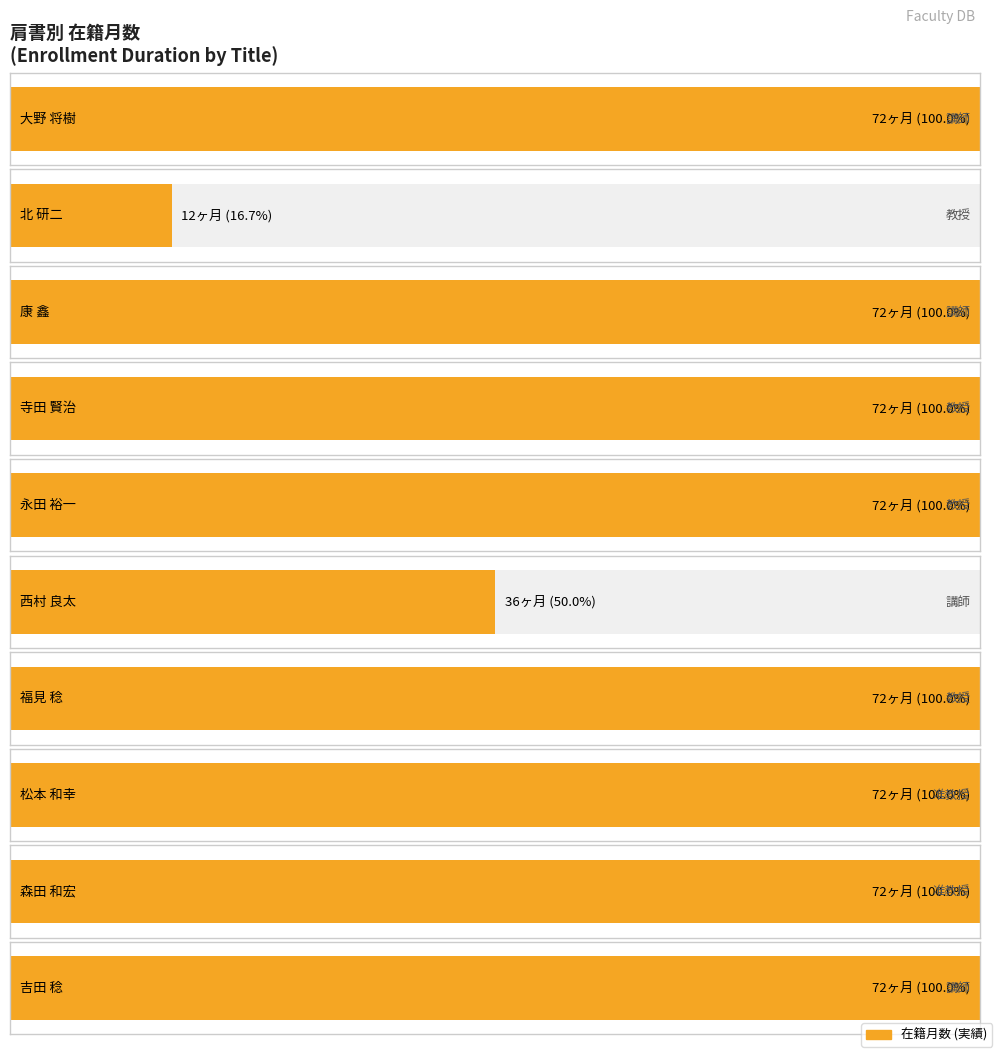

Reading left to right, what are all the values shown in this chart?

72	12	72	72	72	36	72	72	72	72